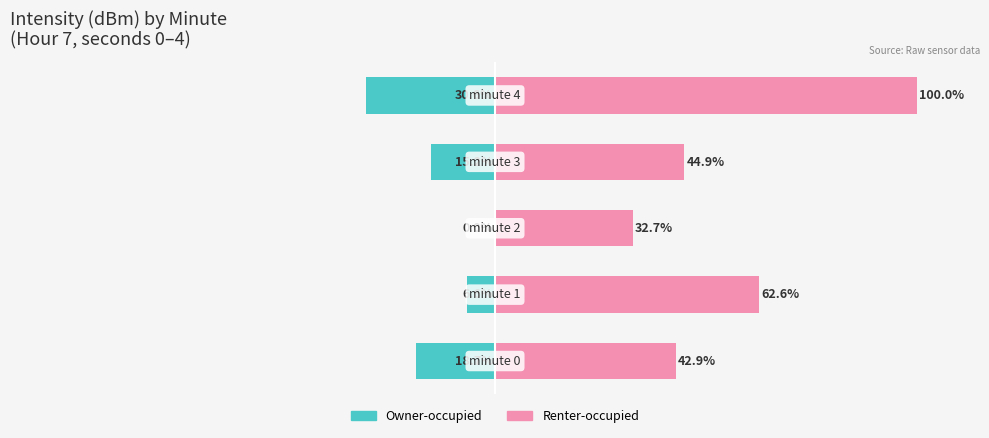

What is the difference between the Renter-occupied values at 3 and 4?

55.1